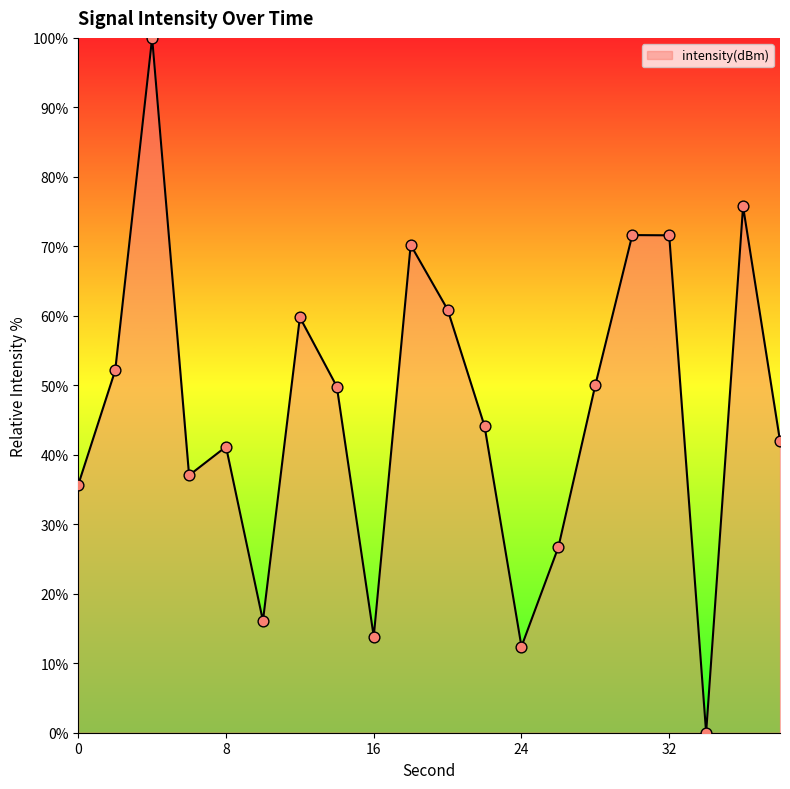

What is the difference between the maximum and minimum values?

100.0